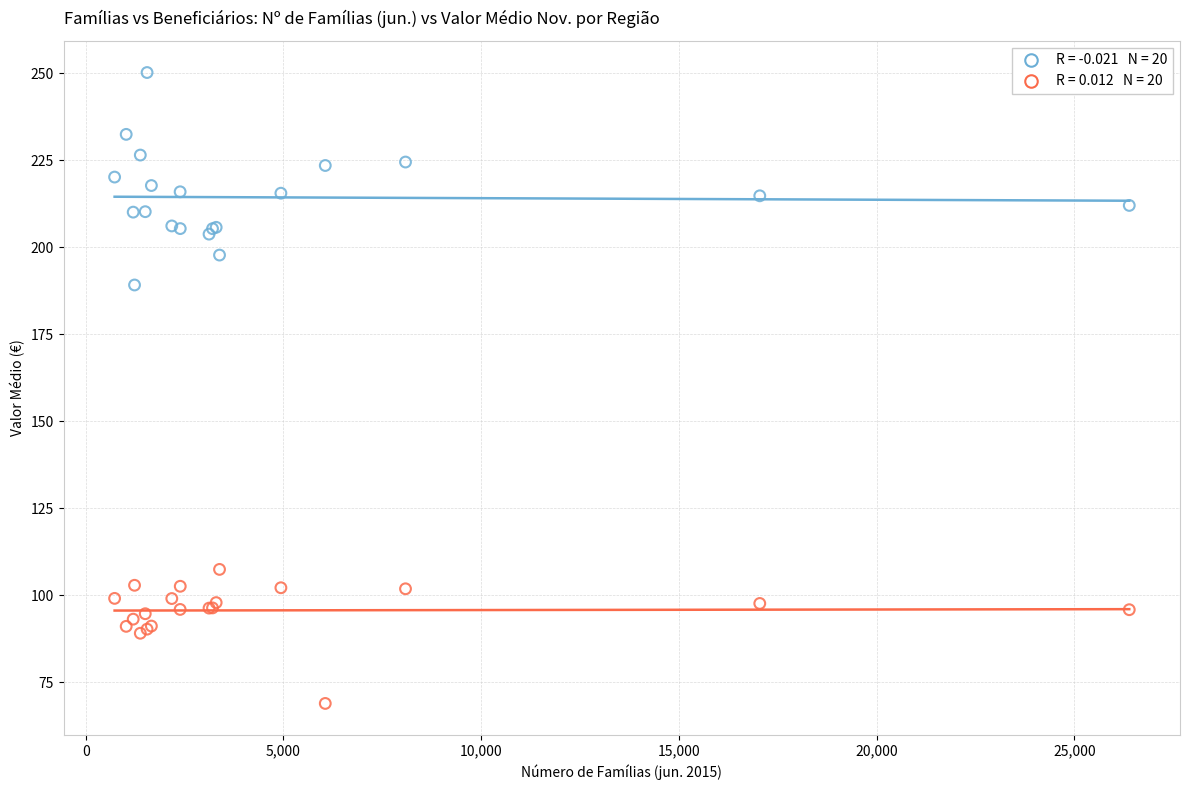

Across all series, what Y value is closest to 159?

189.2